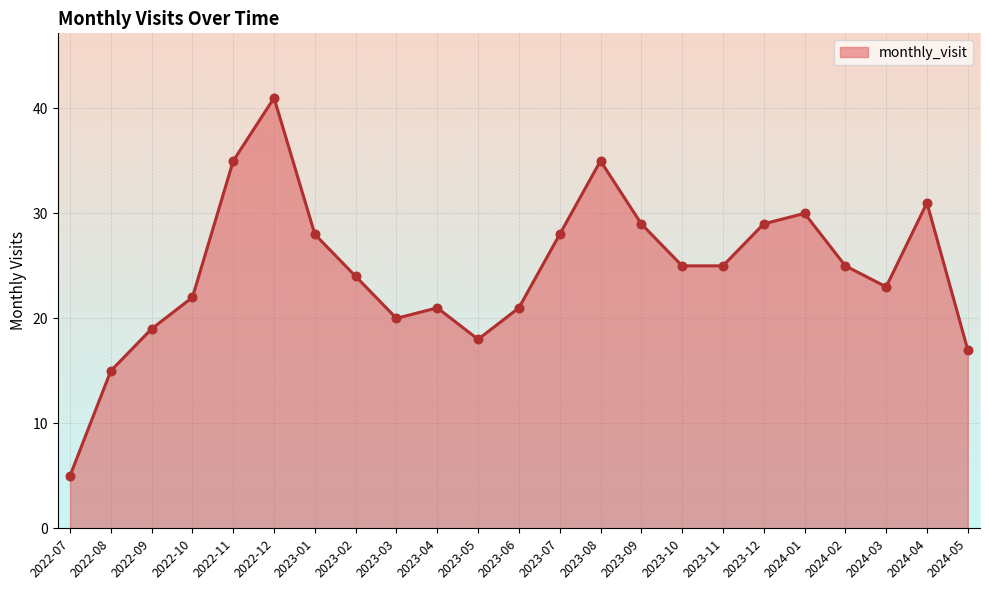

Approximately how many times larger is the value at 2022-11 compared to 2024-04?

1.1